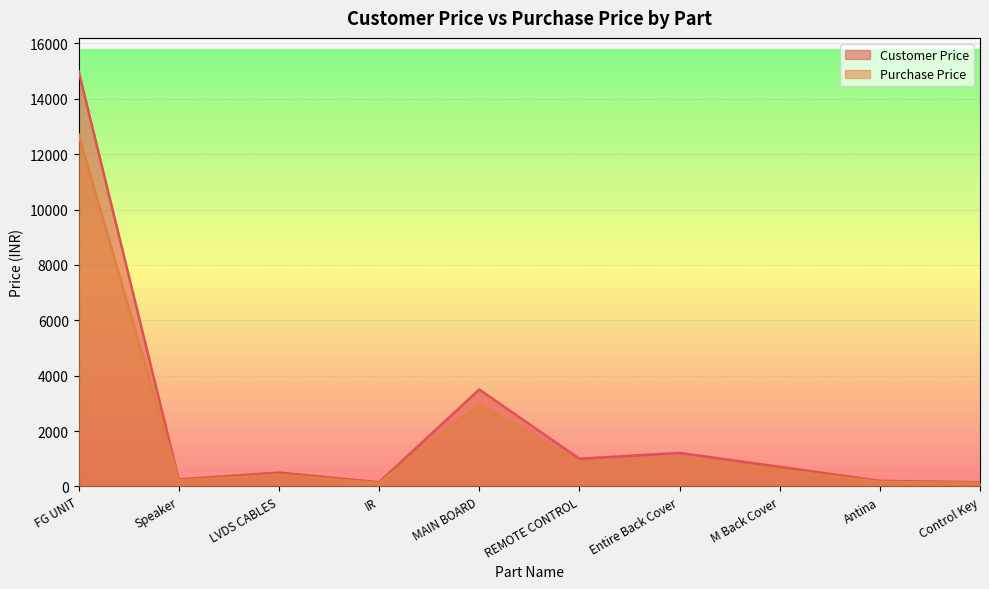

The value of Customer Price at M Back Cover is 708. True or false?

True